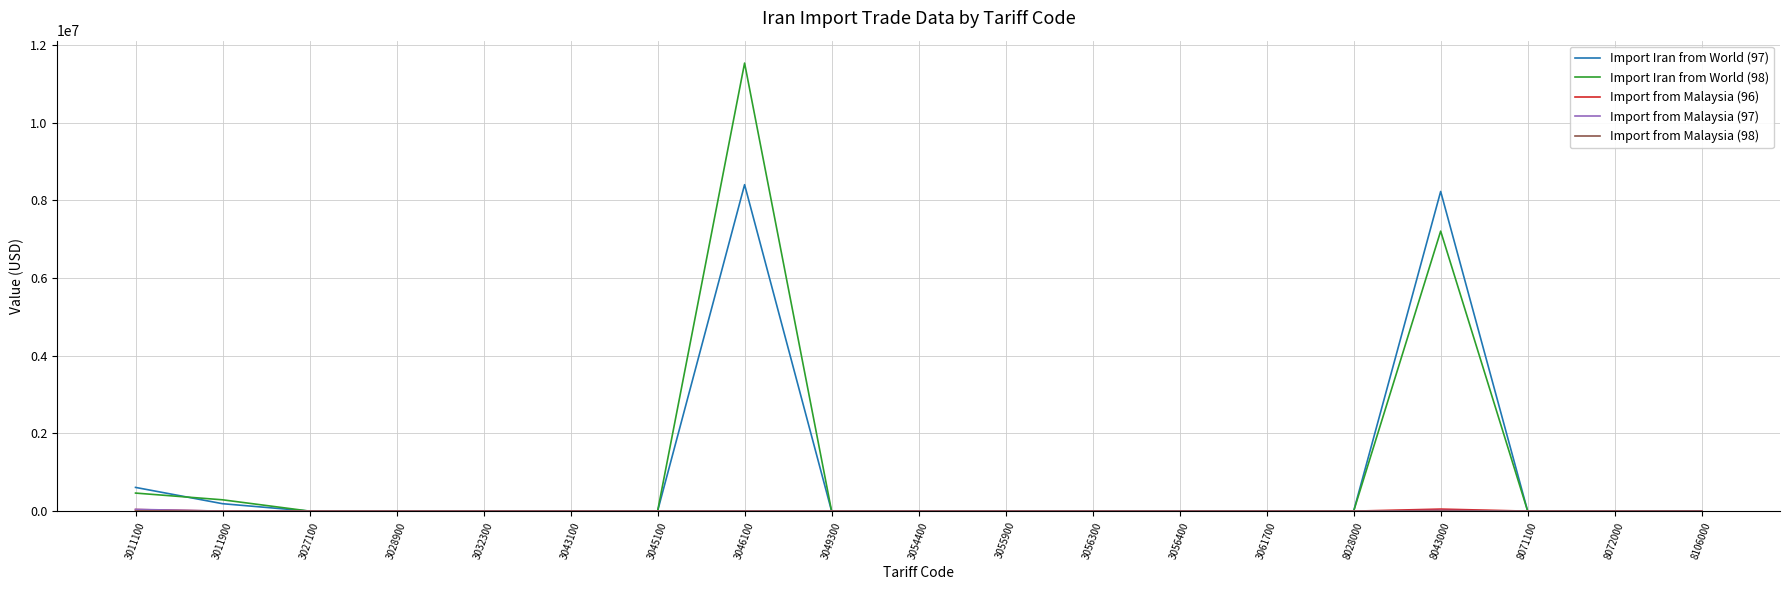

Read the Import Iran from World (97) value at 3011900, to the nearest 50.

191150